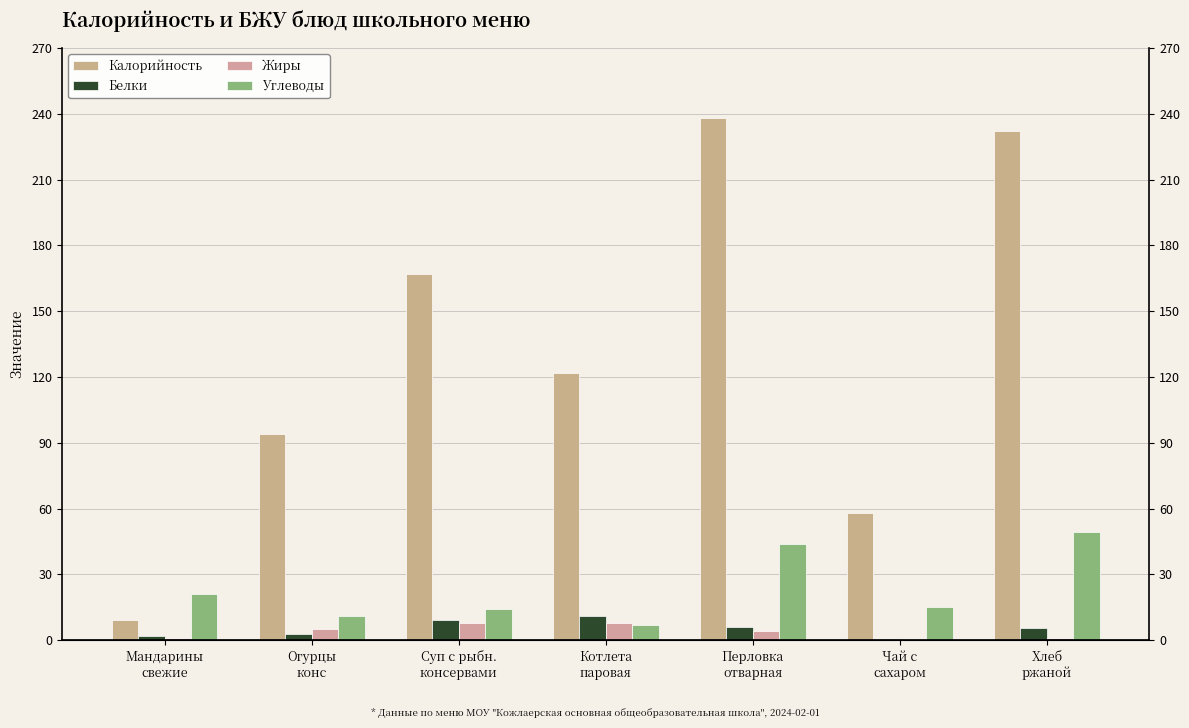

Which series has the largest total across all categories?

Калорийность